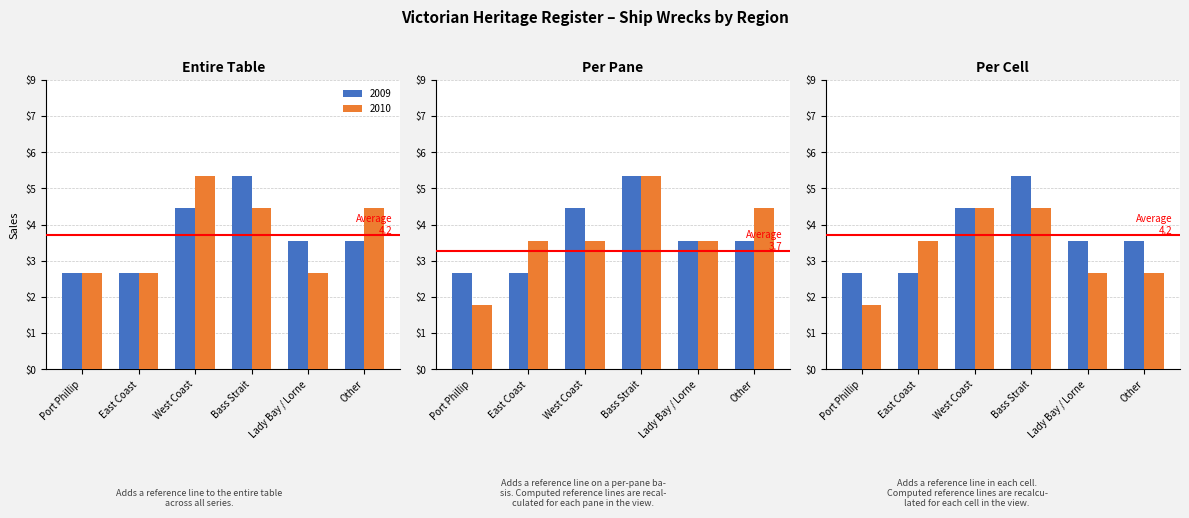

What is the average value?

4